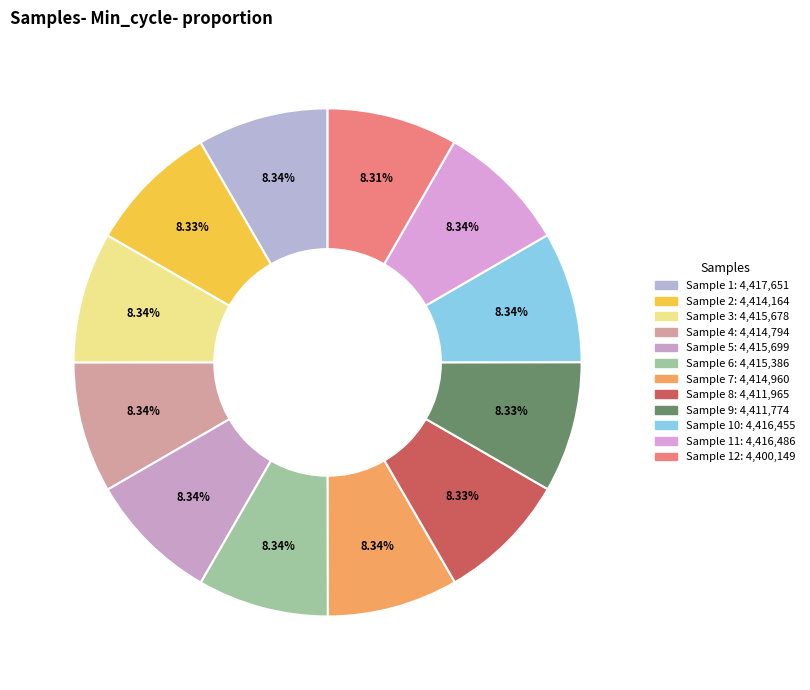

How many slices are in this pie chart?

12